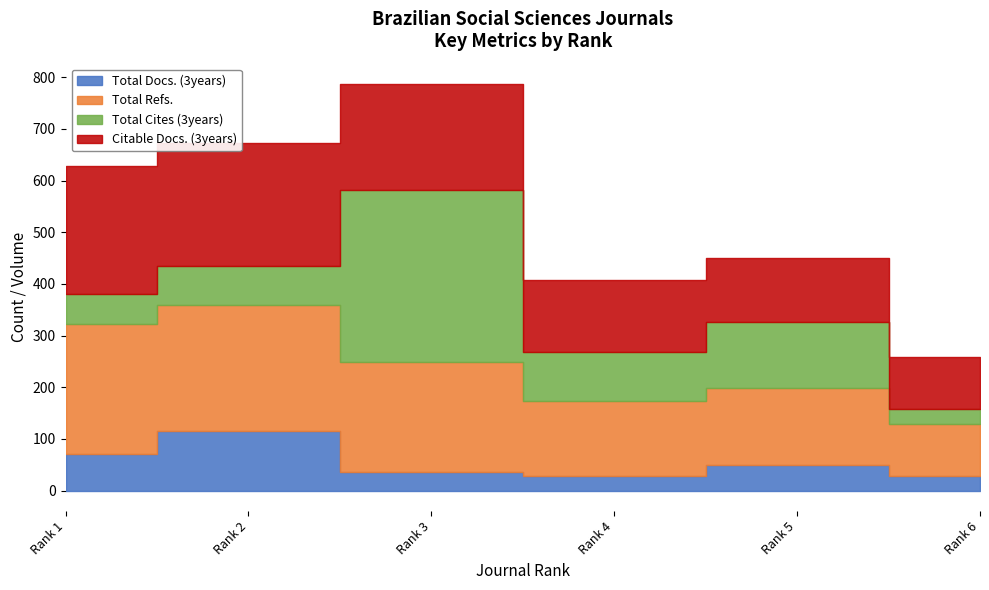

Where is Total Cites (3years) nearest to the value 181?

Rank 5